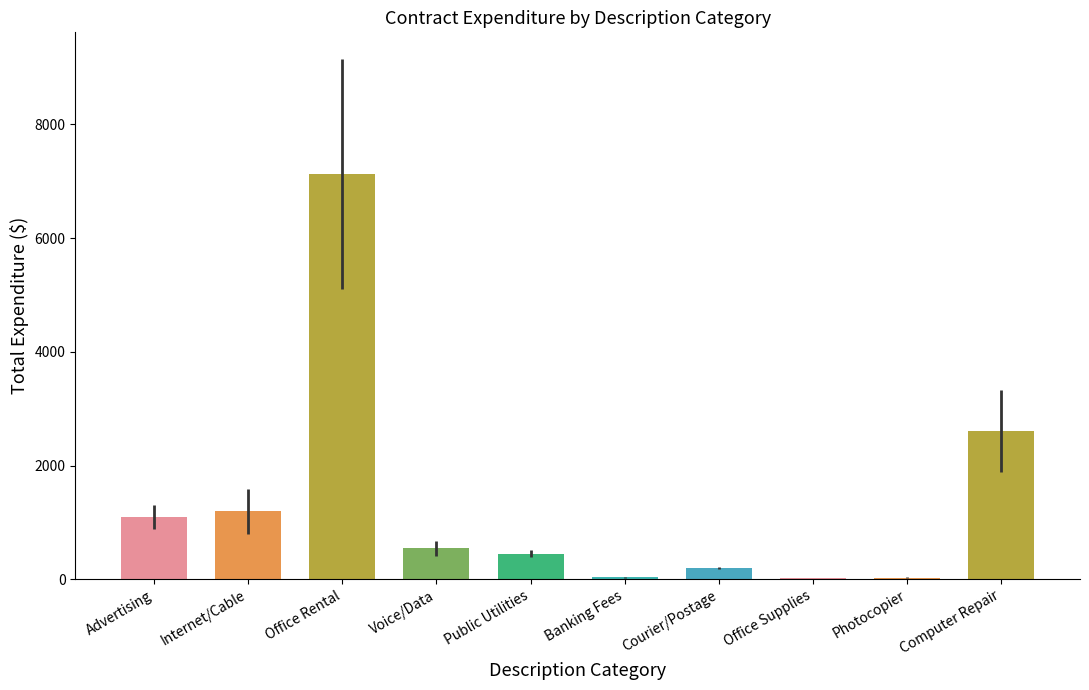

Is it true that the value at Voice/Data is 540.5?

True